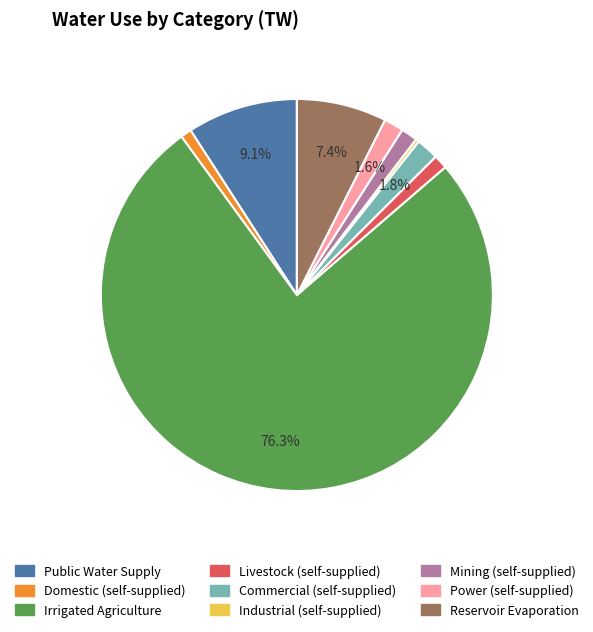

To the nearest percent, what is the combined percentage of Industrial (self-supplied) and Power (self-supplied)?

2%